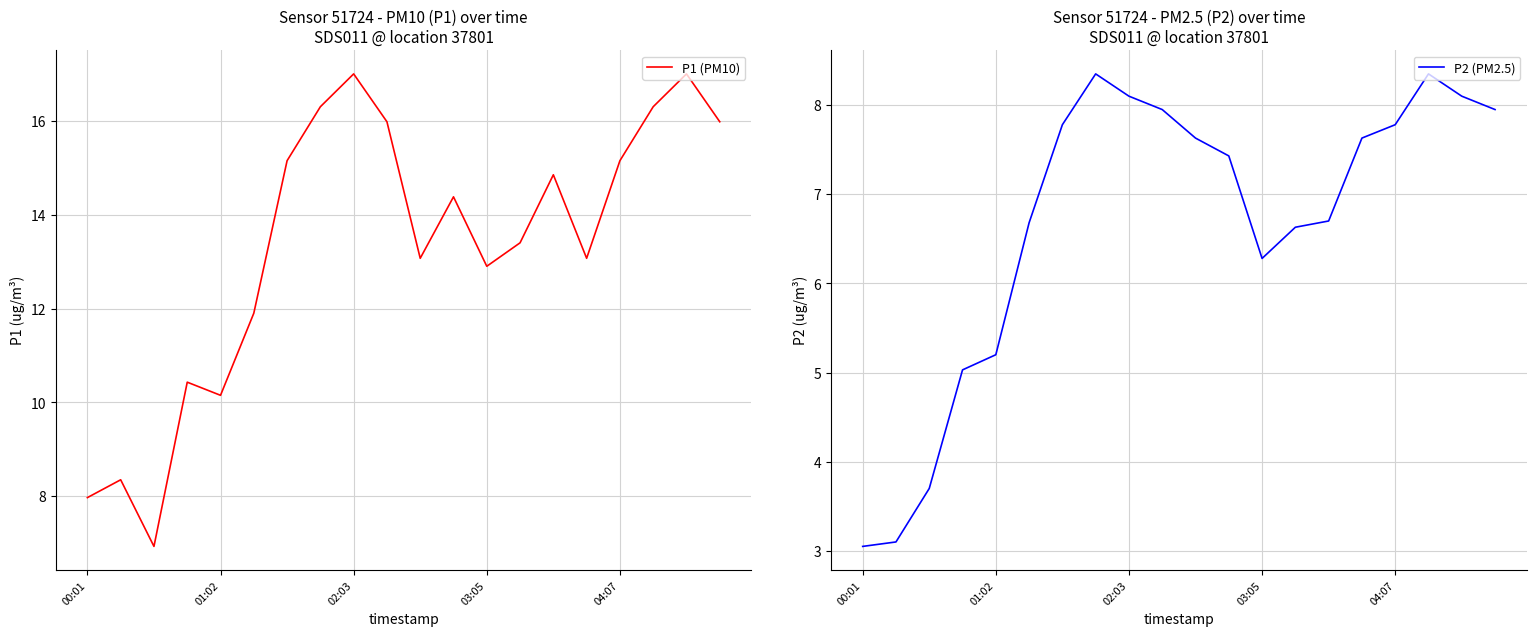

True or false: P1 (PM10) and P2 (PM2.5) intersect in this chart.

False